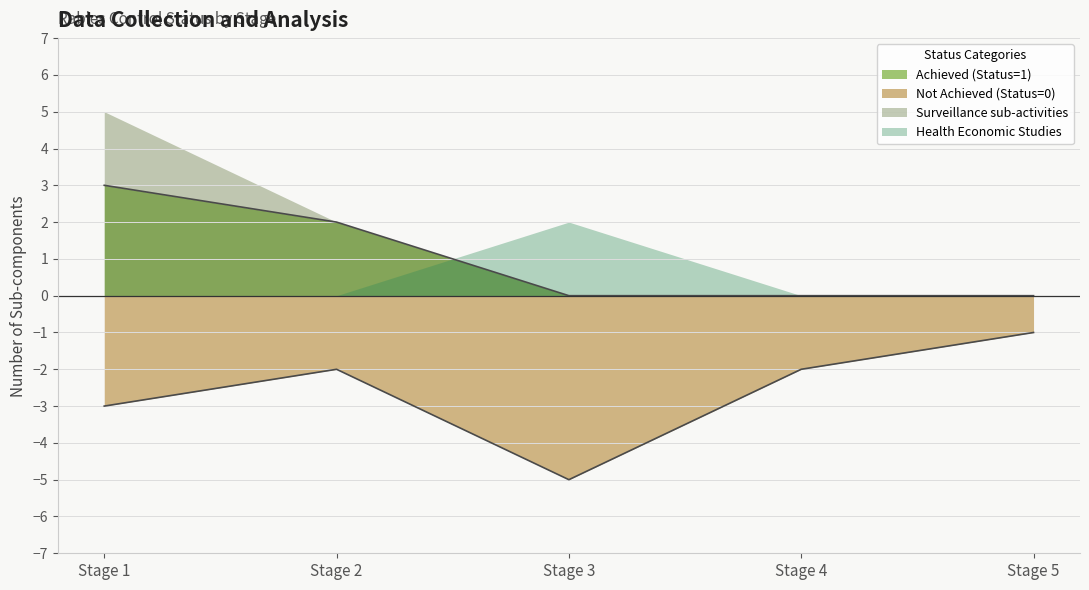

The Not Achieved (Status=0) series shows -5 at Stage 3. True or false?

True